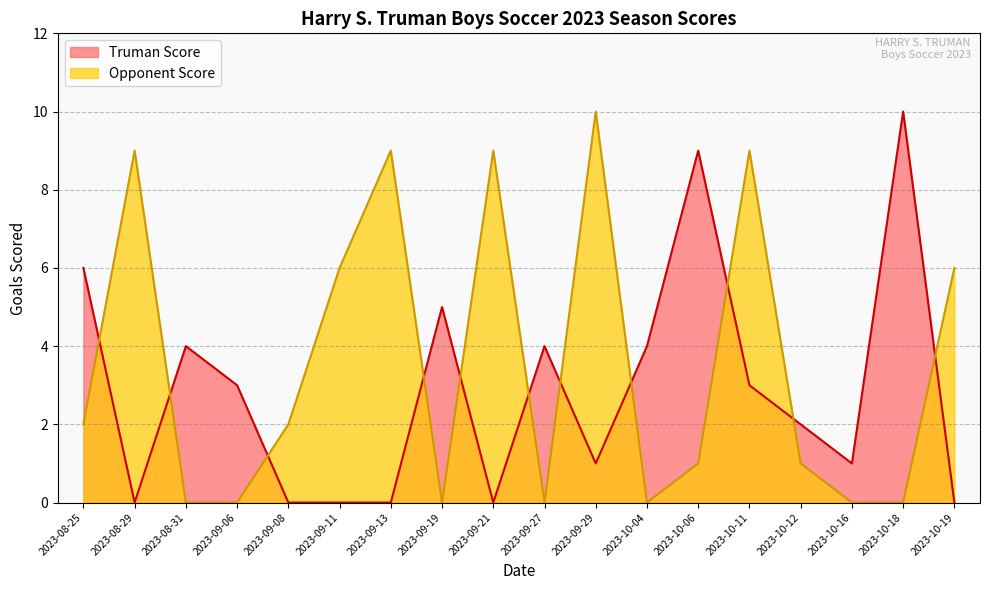

Which has a higher value, 2023-10-06 or 2023-09-06?

2023-10-06